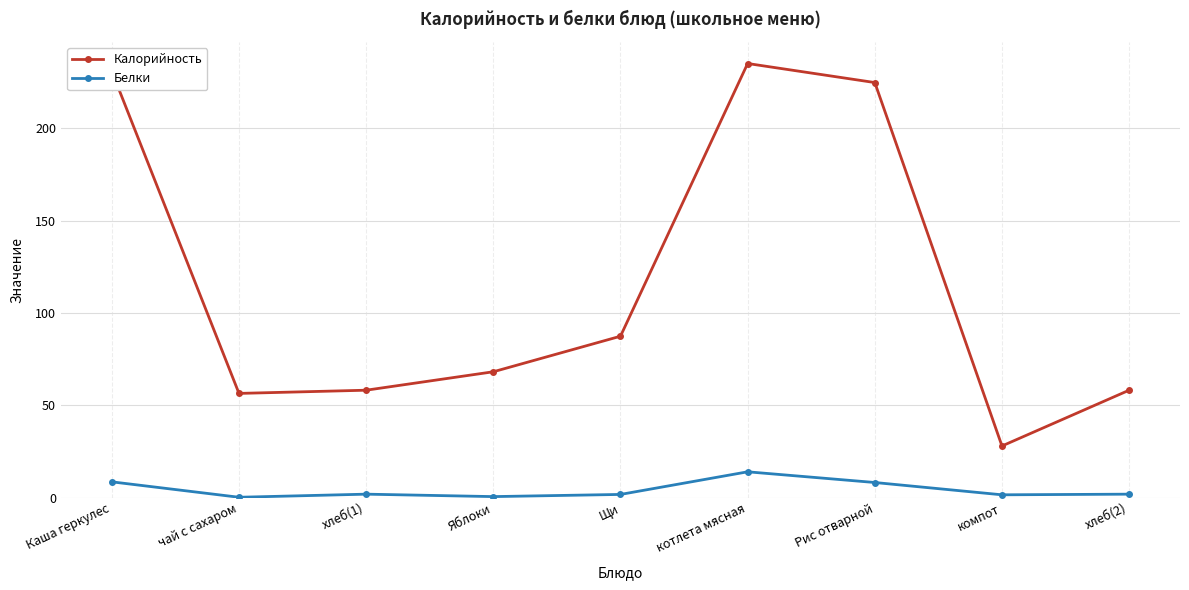

How many data points in Калорийность are above 68?

5